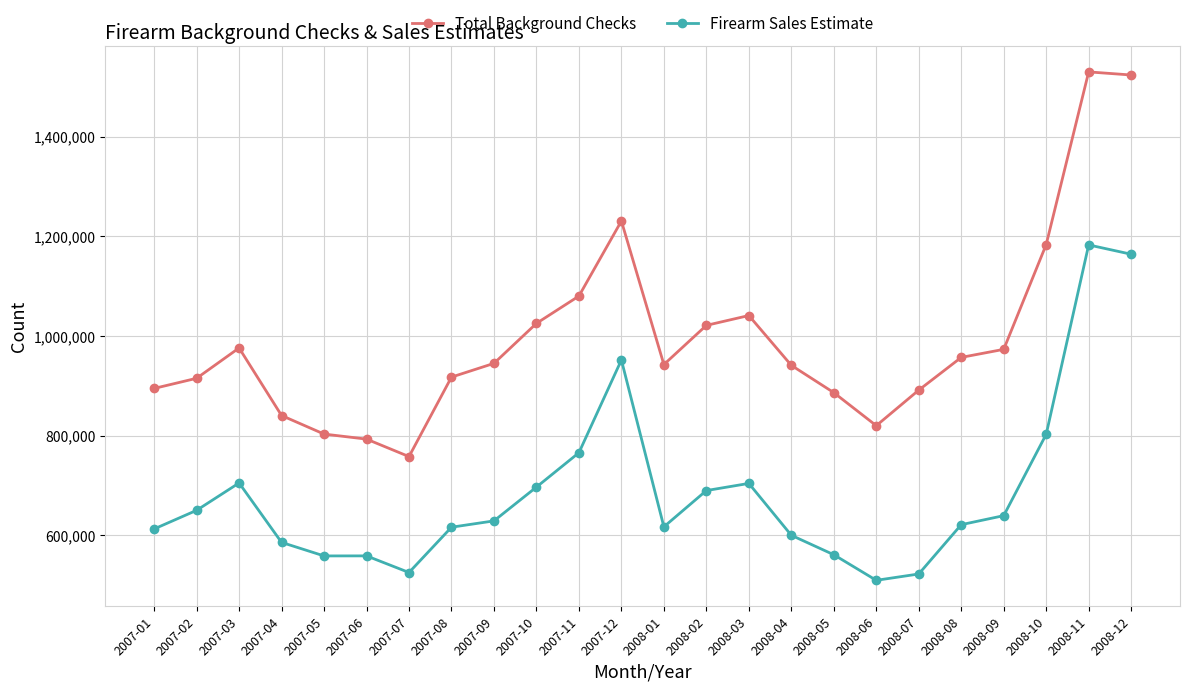

Which series changed the most between 2007-08 and 2008-01?

Total Background Checks